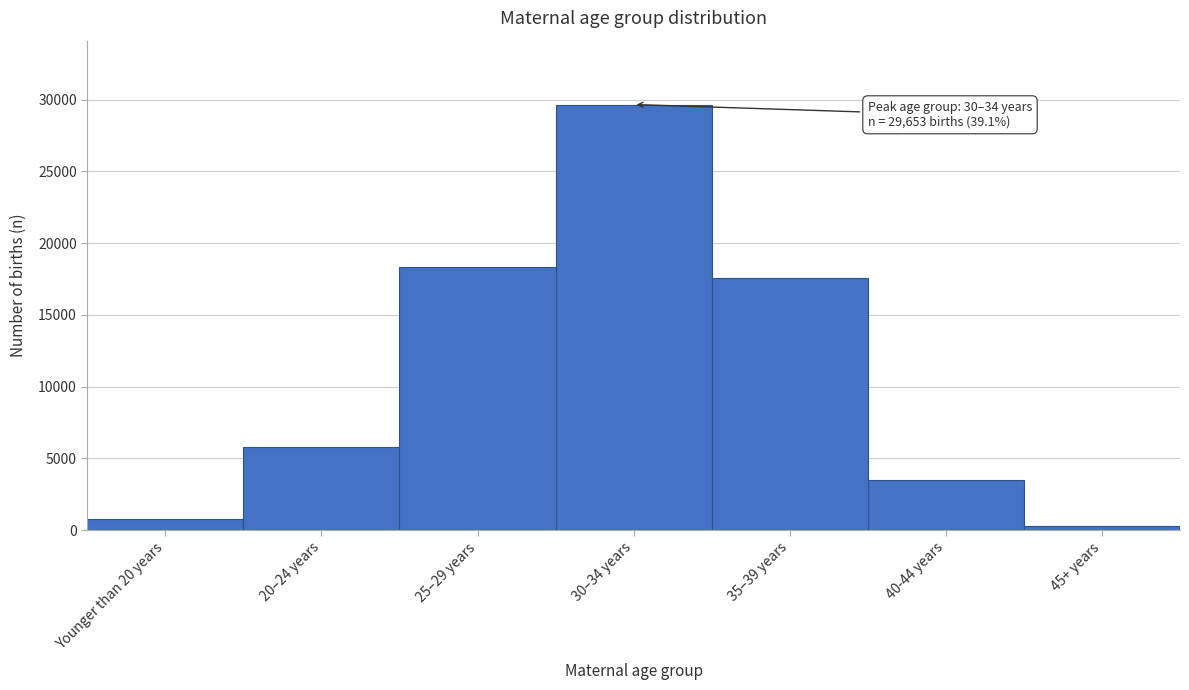

Reading right to left, transcribe all the data shown in this chart.

264	3493	17539	29653	18301	5826	788